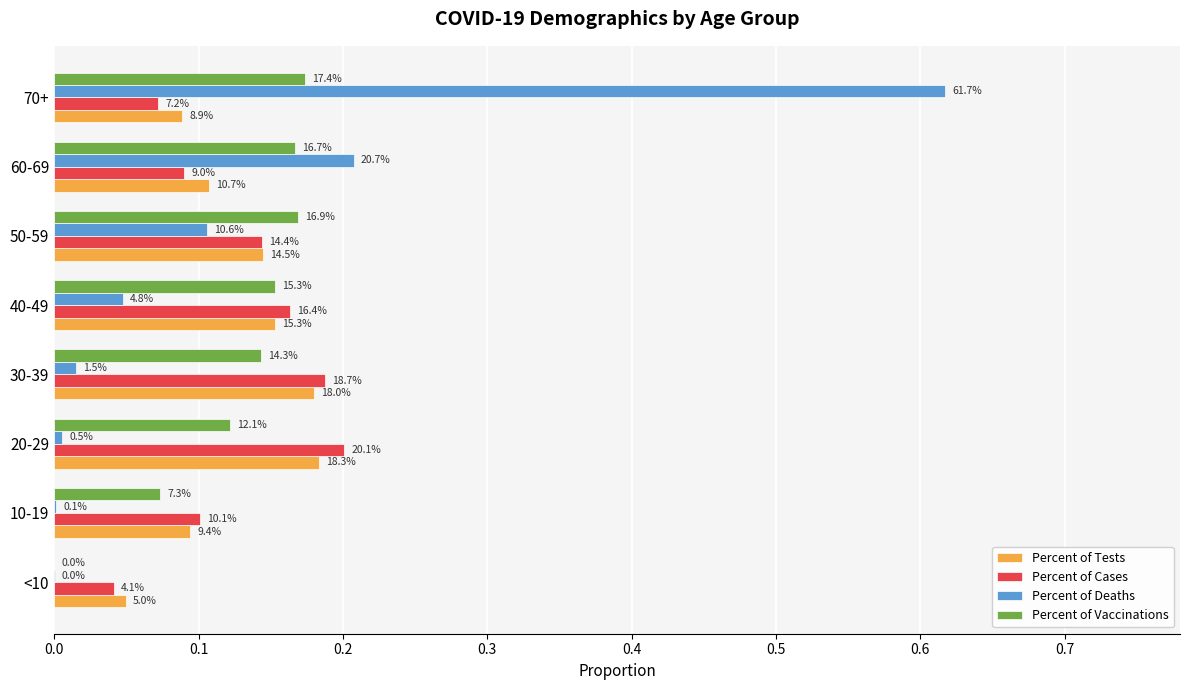

Reading right to left, extract all data points from this chart.

Percent of Tests: 0.1	0.1	0.1	0.2	0.2	0.2	0.1	0.0
Percent of Cases: 0.1	0.1	0.1	0.2	0.2	0.2	0.1	0.0
Percent of Deaths: 0.6	0.2	0.1	0.0	0.0	0.0	0.0	0.0
Percent of Vaccinations: 0.2	0.2	0.2	0.2	0.1	0.1	0.1	0.0